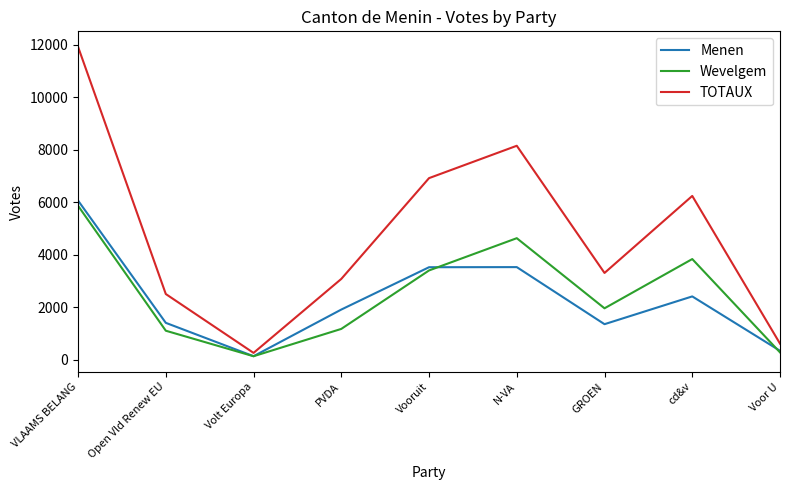

Which series has the widest spread of values?

TOTAUX